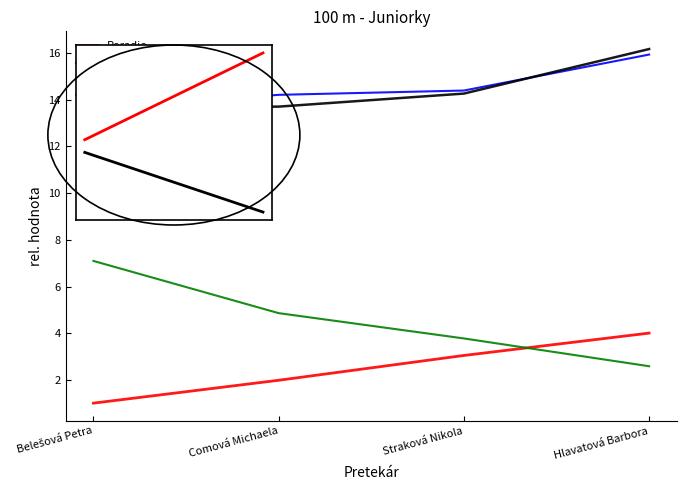

What is the approximate value of Výkon at Straková Nikola?

14.4